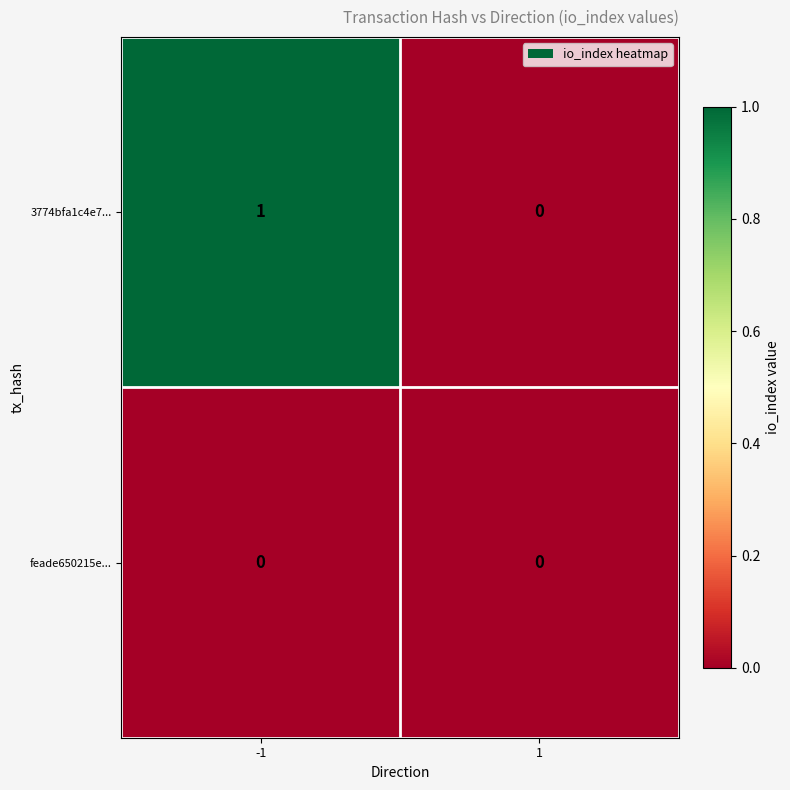

The value of 3774bfa1c4e7... at -1 is 0. True or false?

False